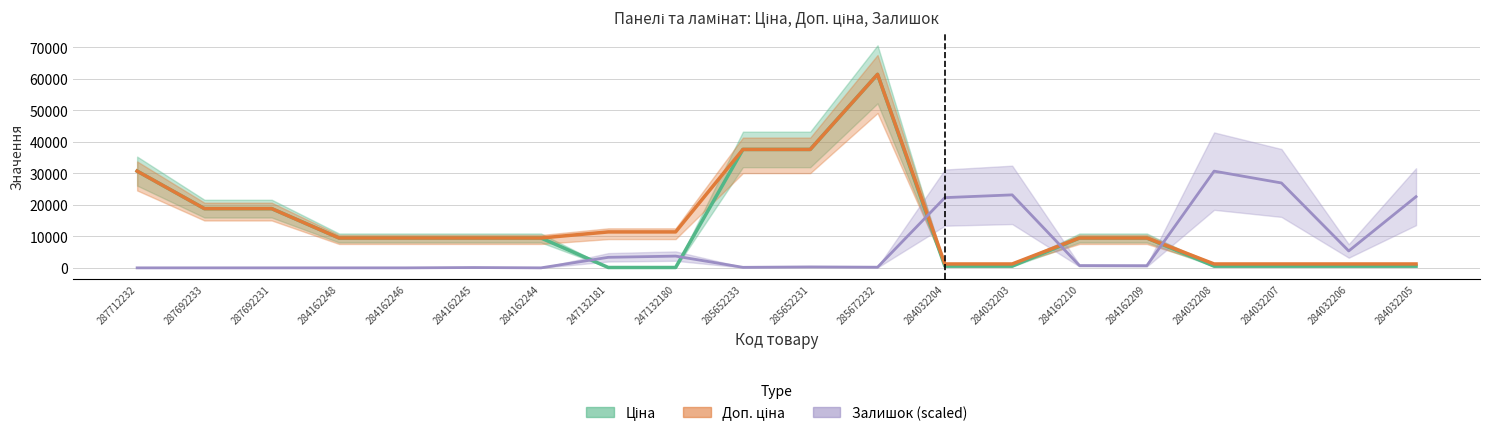

How many intersections are there between Залишок (scaled) and Ціна?

5